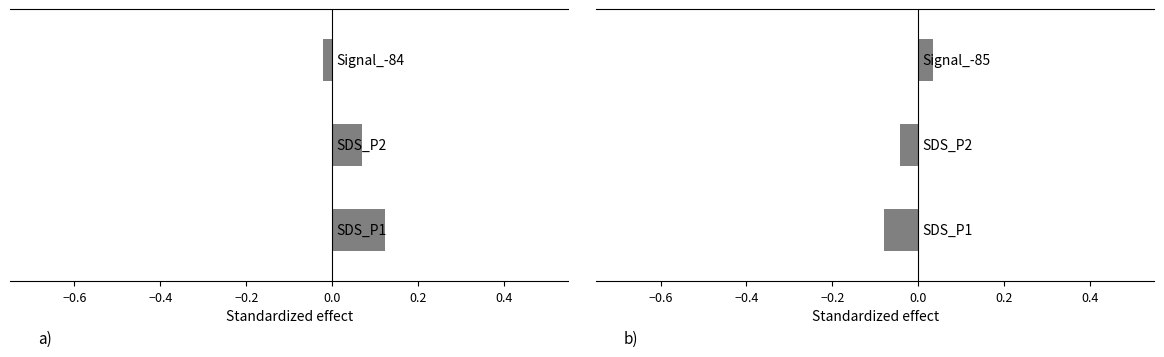

How many series are shown in this chart?

1